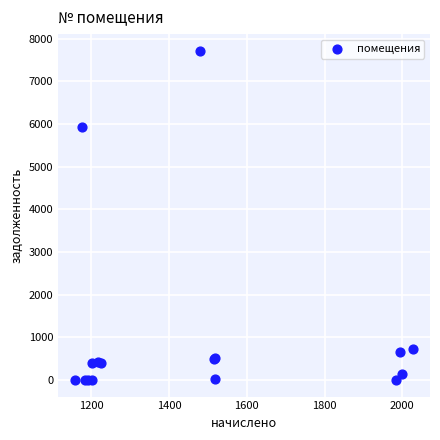

What Y value in the scatter plot is closest to 3858?

5918.5